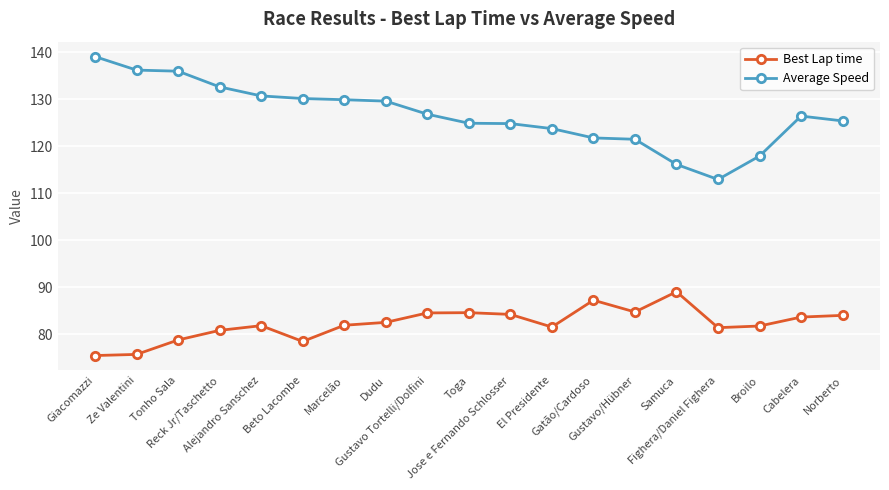

True or false: Best Lap time has more than 0 interior local peaks.

True